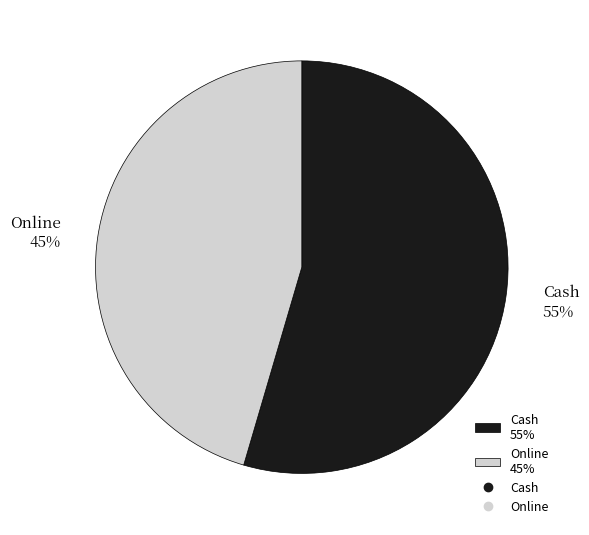

Which slice is the smallest?

Online